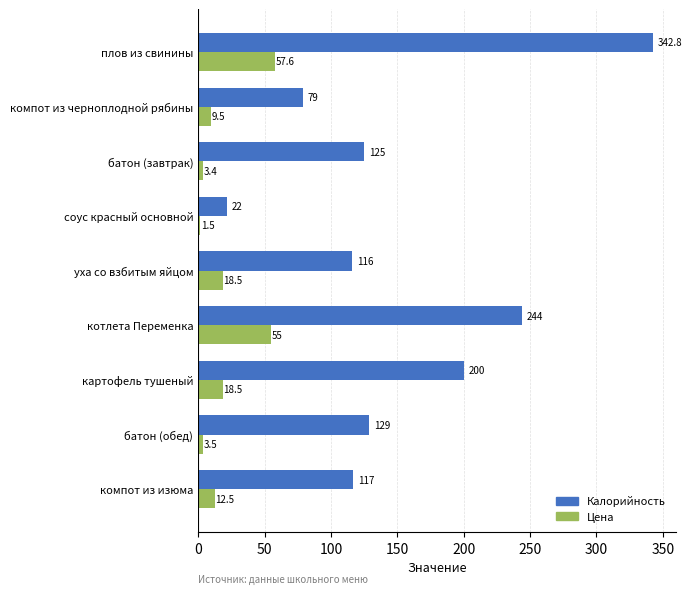

At how many categories does at least one series exceed 14?

9